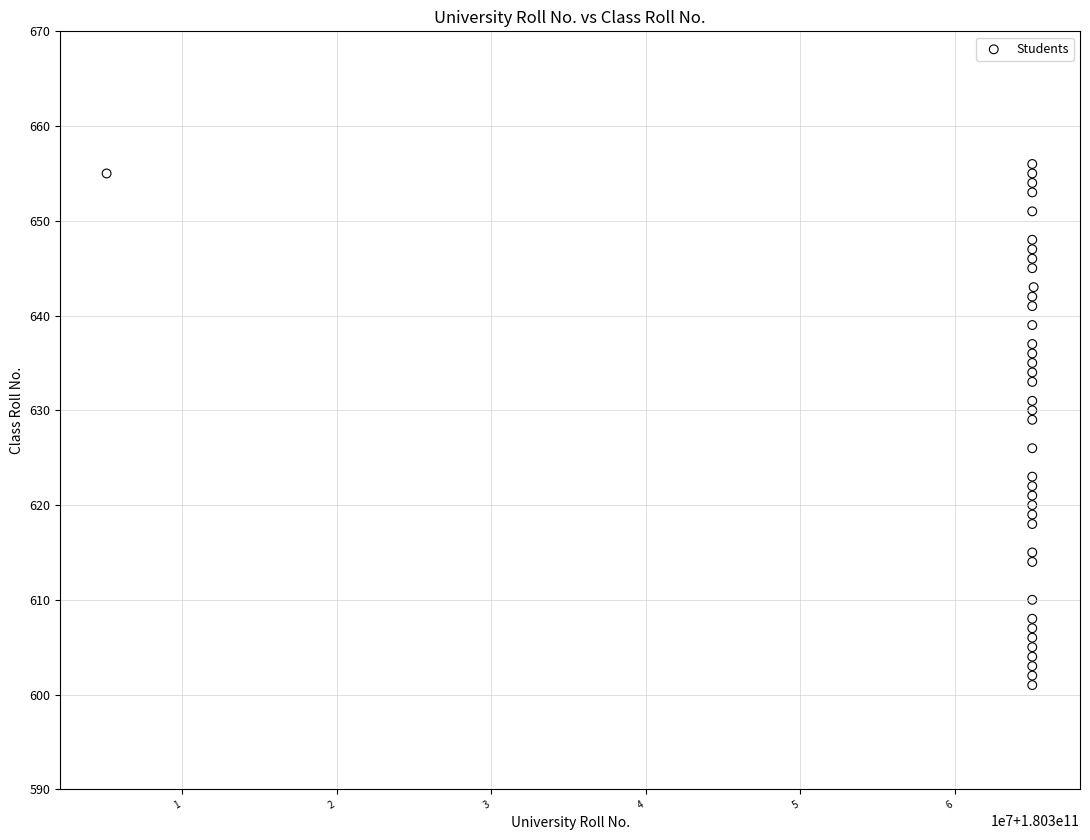

What Y value in the scatter plot is closest to 628?

629